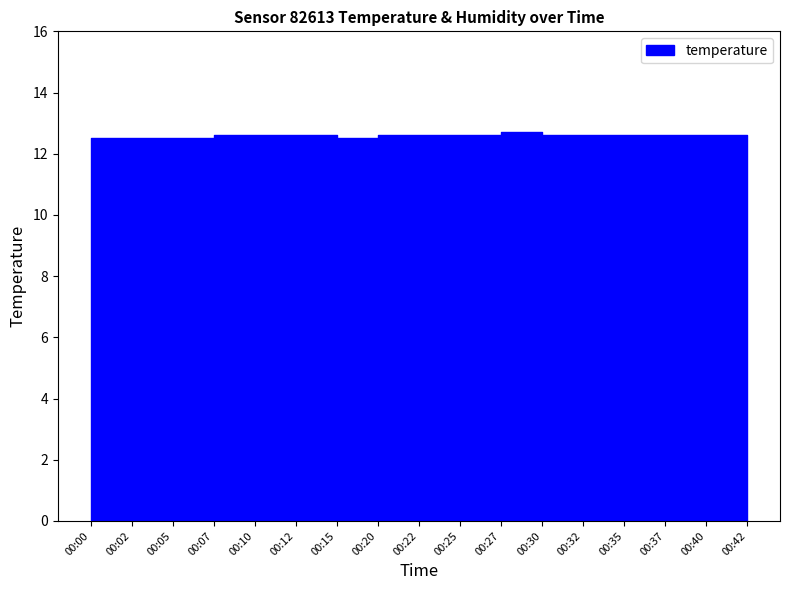

Rank the categories by temperature value from lowest to highest.

00:00, 00:02, 00:05, 00:15, 00:07, 00:10, 00:12, 00:20, 00:22, 00:25, 00:30, 00:32, 00:35, 00:37, 00:40, 00:42, 00:27